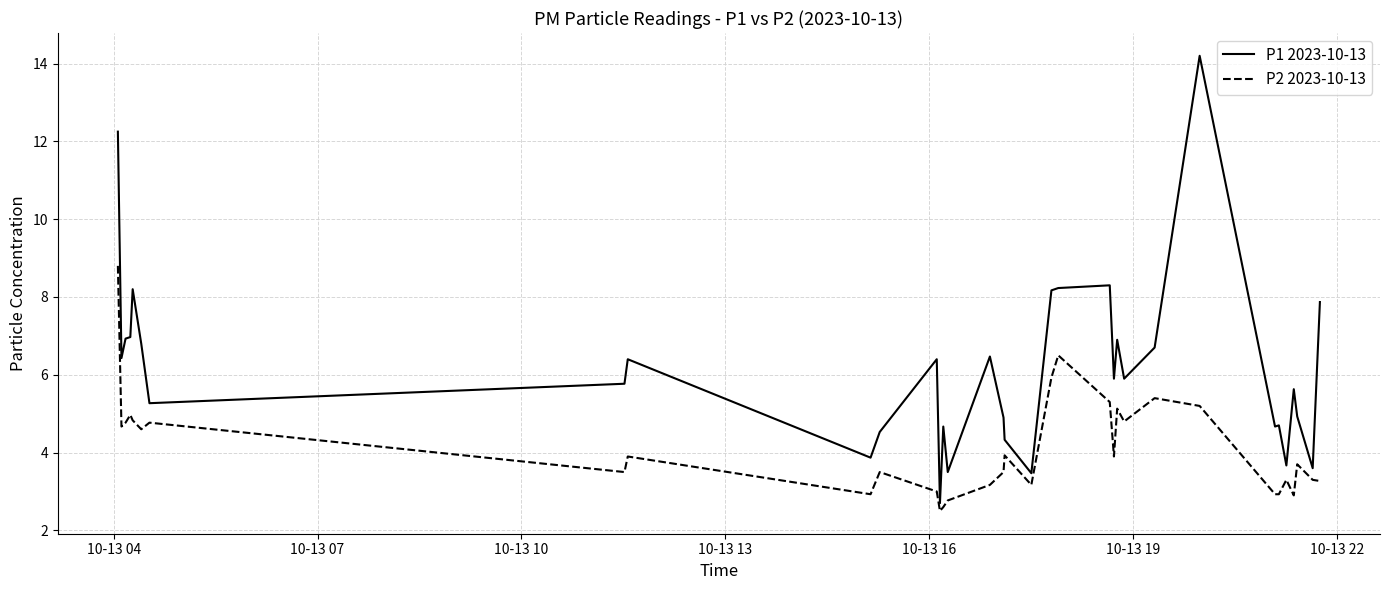

Which series has the largest total across all categories?

P1 2023-10-13